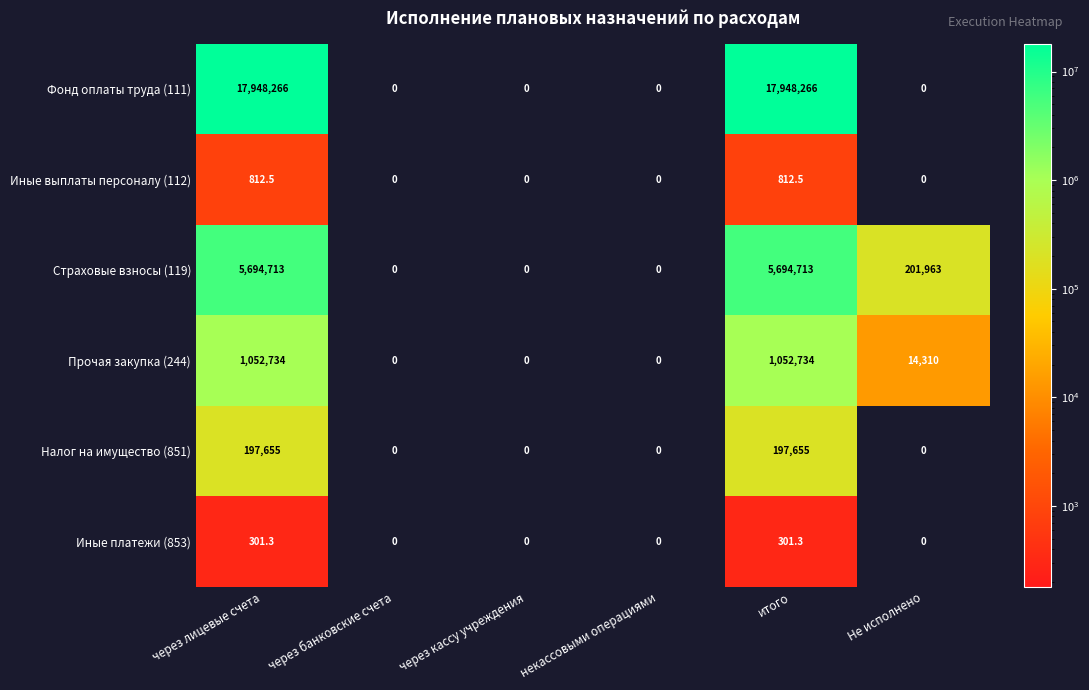

What is the maximum value for Страховые взносы (119)?

5694713.0